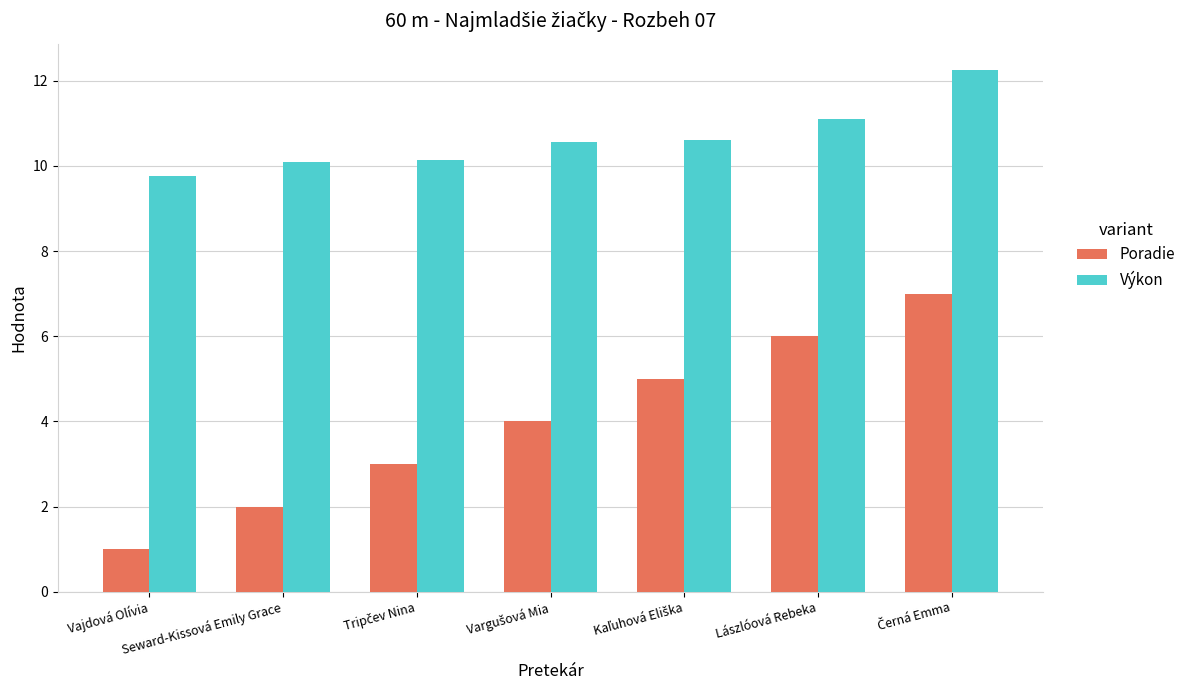

What position from the right is Vajdová Olívia?

7